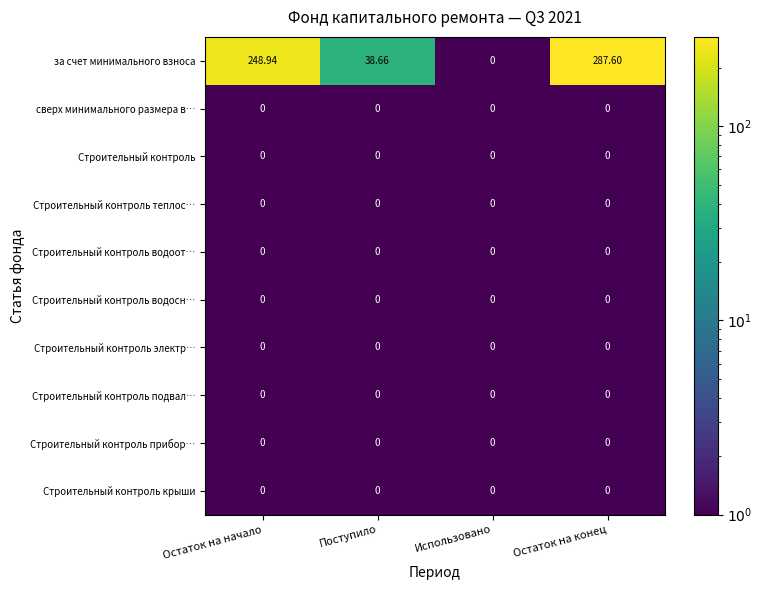

Which series has the largest range (max minus min)?

за счет минимального взноса